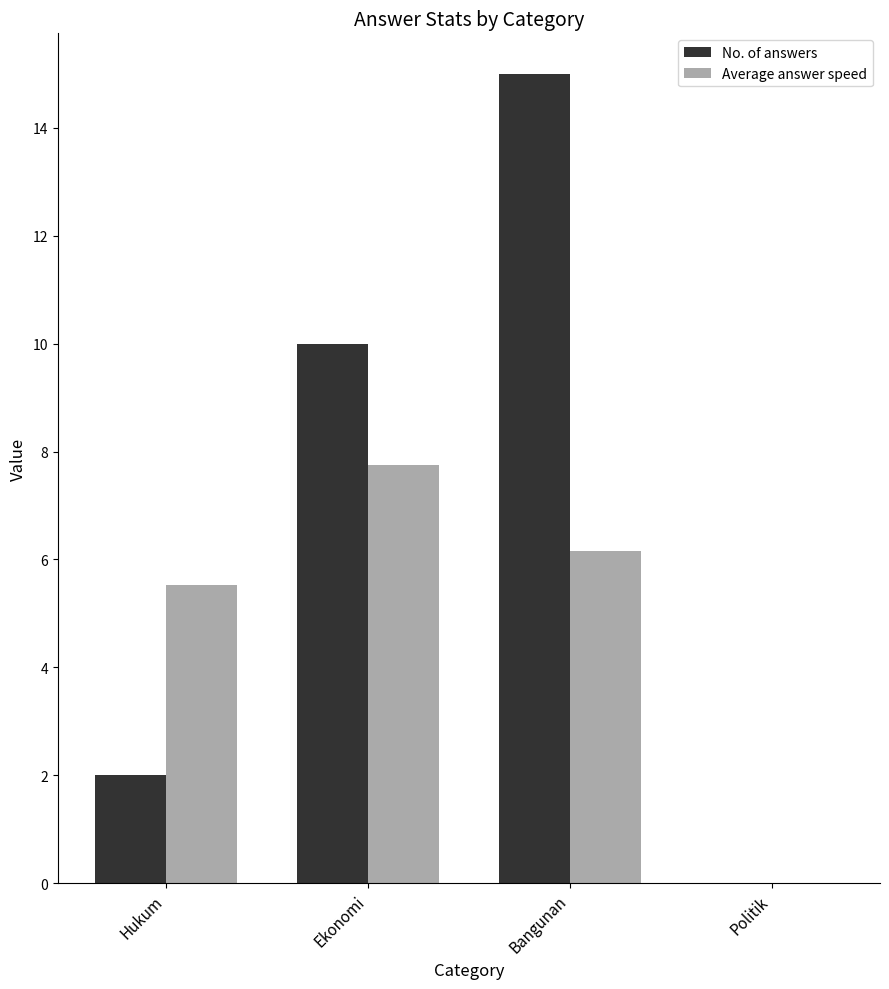

Is it true that No. of answers equals 3.6 at Bangunan?

False